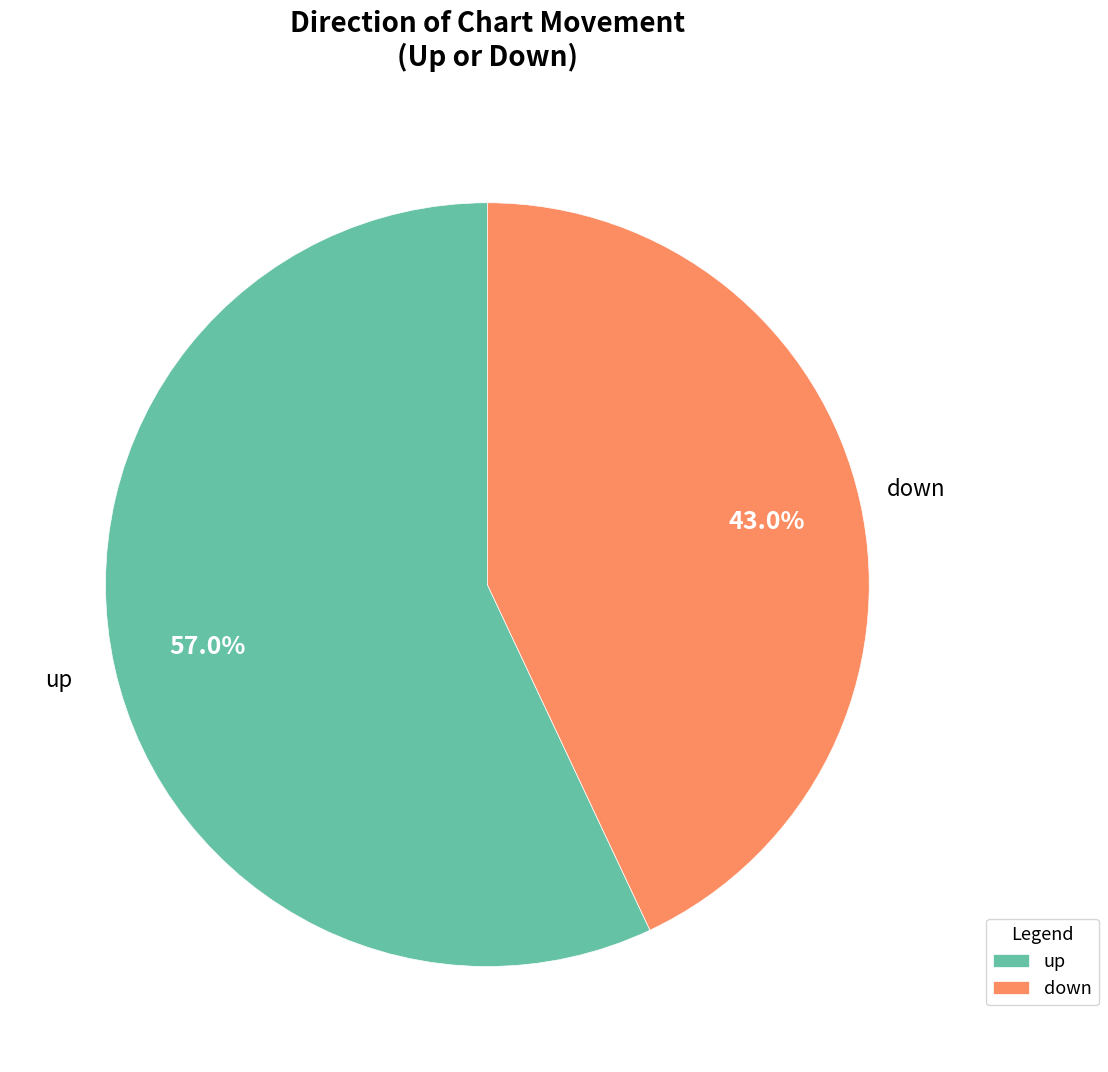

Is there a majority slice in this chart?

Yes